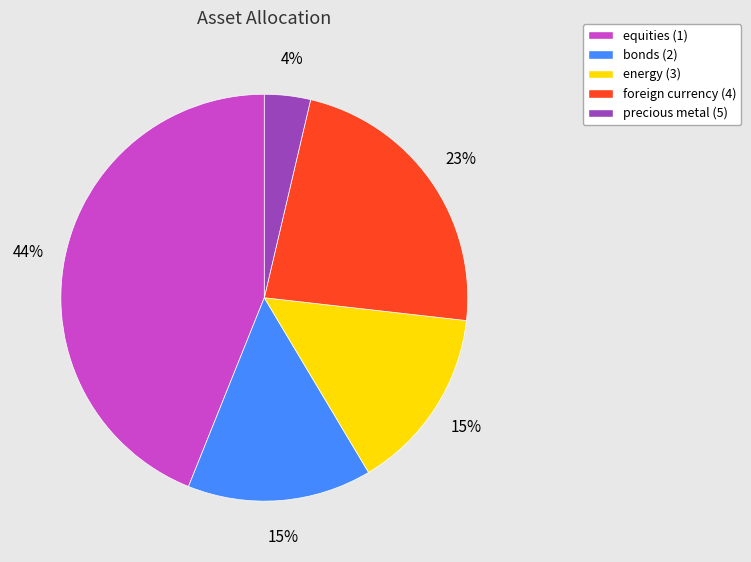

Which slice is the smallest?

precious metal (5)